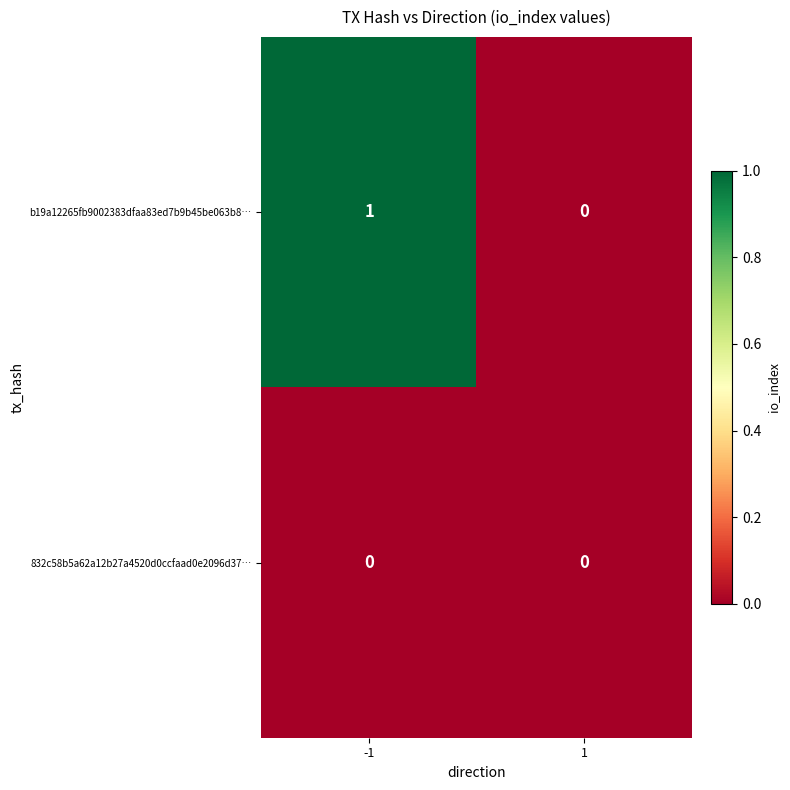

Rank the series at -1 from lowest to highest value.

832c58b5a62a12b27a4520d0ccfaad0e2096d37…, b19a12265fb9002383dfaa83ed7b9b45be063b8…